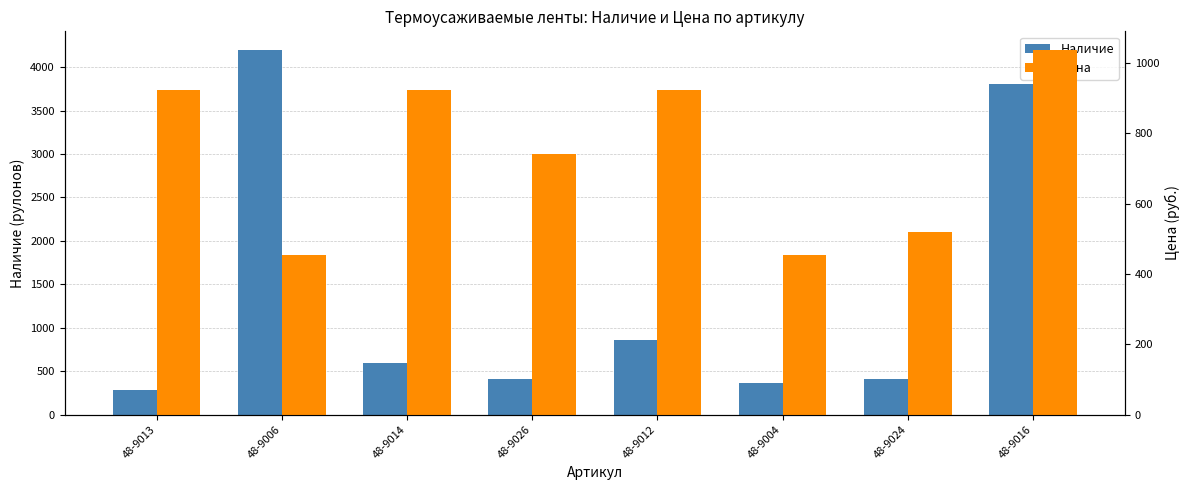

Reading left to right, list all the values displayed in this chart.

Наличие: 284.0	4202.0	589.0	409.0	855.0	360.0	408.0	3806.0
Цена: 923.4	453.0	923.4	739.9	923.4	453.0	520.7	1038.3